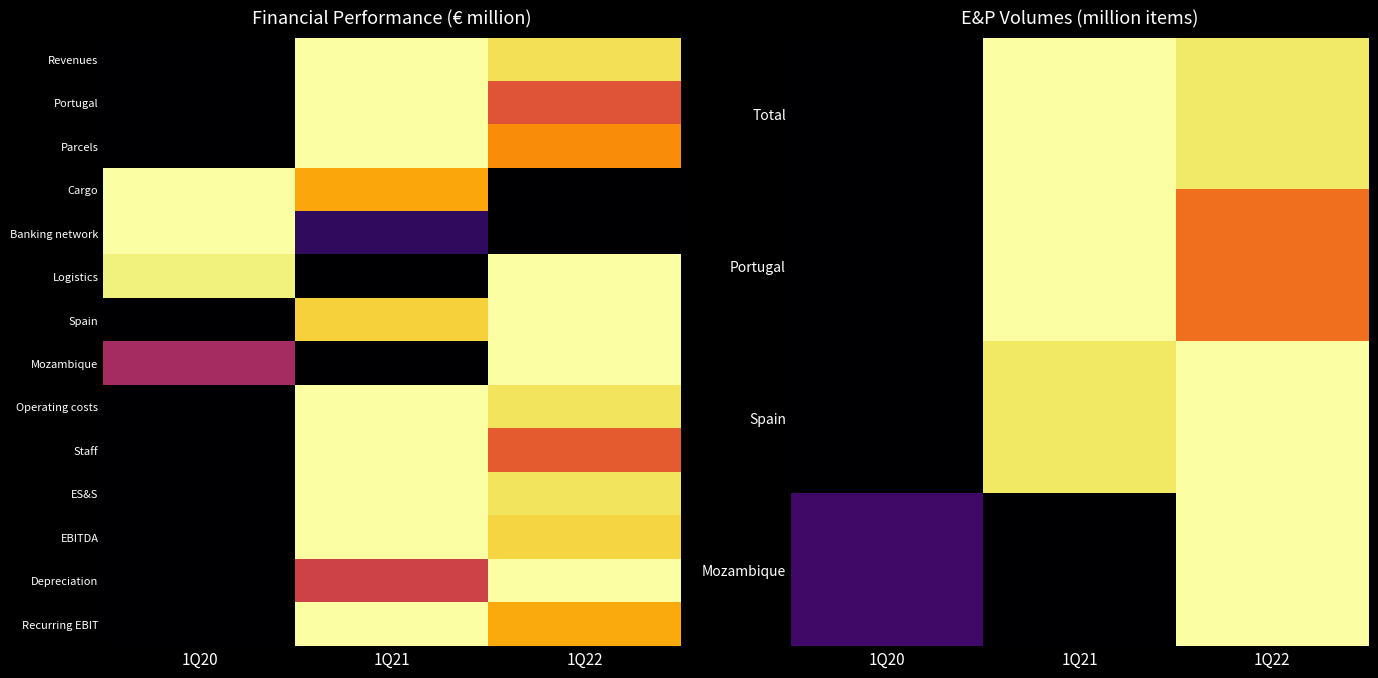

Rank the categories by value from lowest to highest.

1Q21, 1Q20, 1Q22